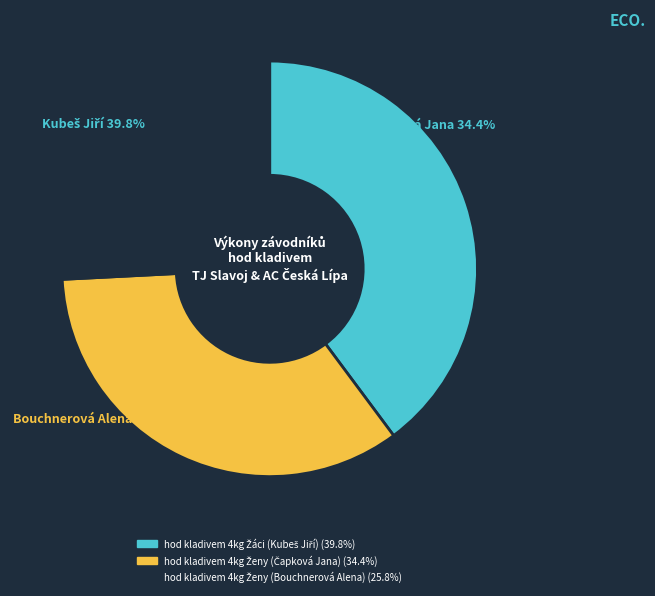

Between hod kladivem 4kg Ženy (Bouchnerová Alena) and hod kladivem 4kg Žáci (Kubeš Jiří), which is larger?

hod kladivem 4kg Žáci (Kubeš Jiří)